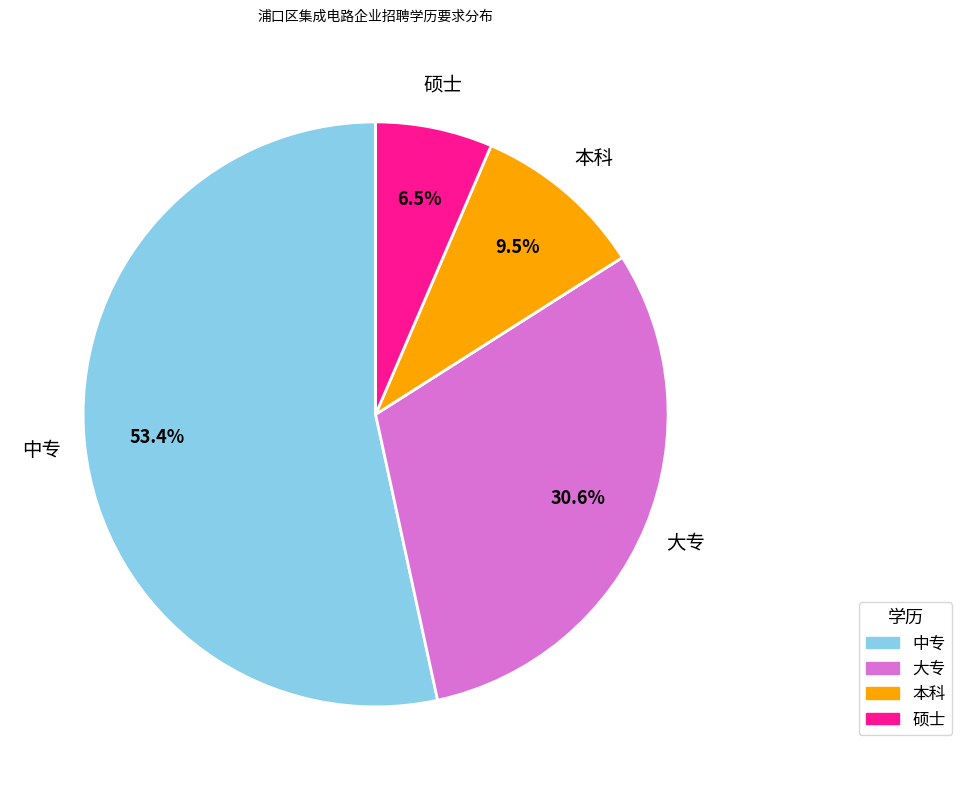

Does any single category account for the majority?

Yes